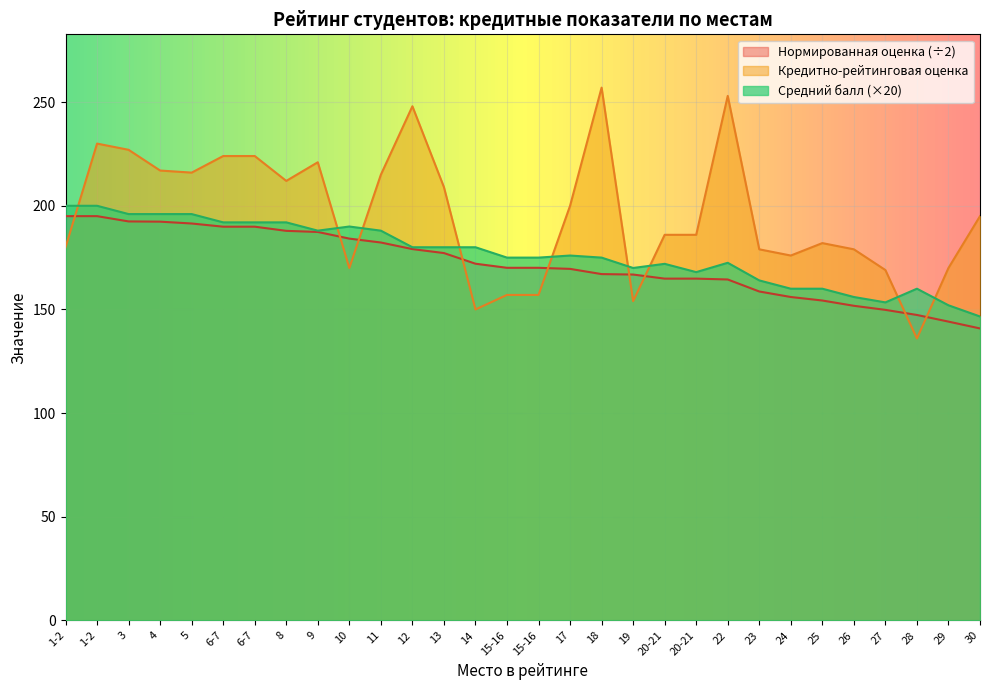

What is the difference between the second highest and second lowest values in the Нормированная оценка series?

50.9